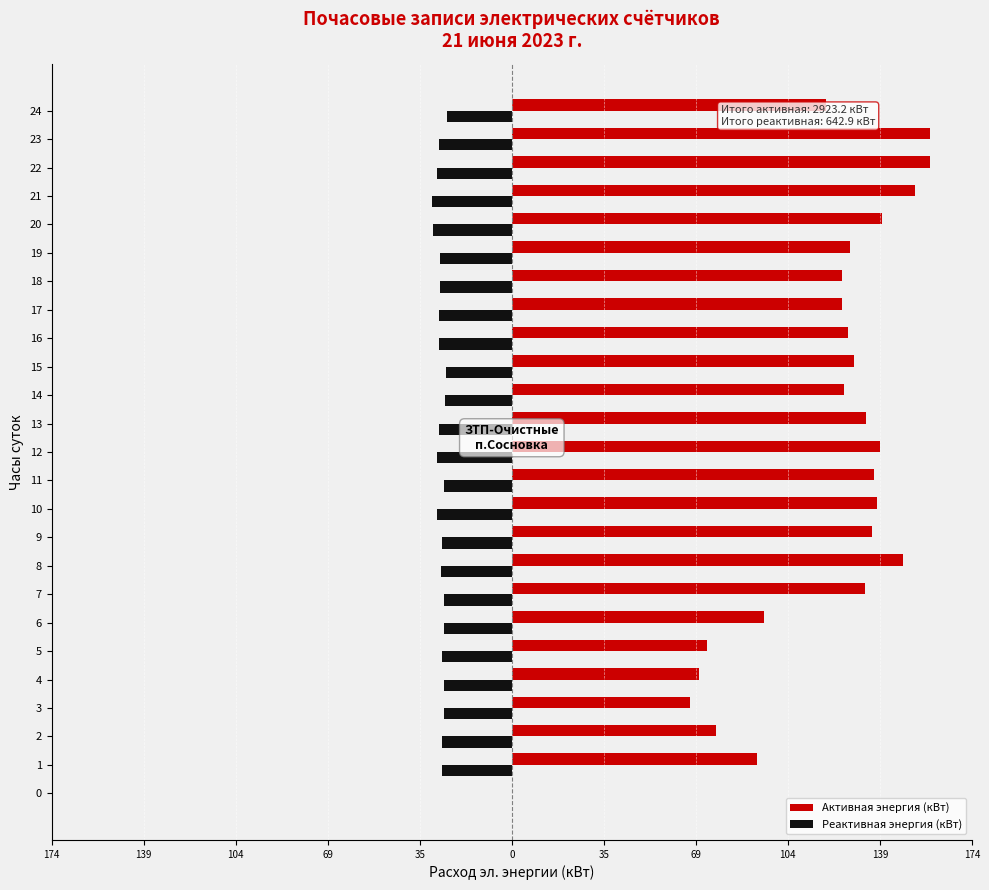

What are all the series names shown in the legend?

Активная энергия (кВт), Реактивная энергия (кВт)